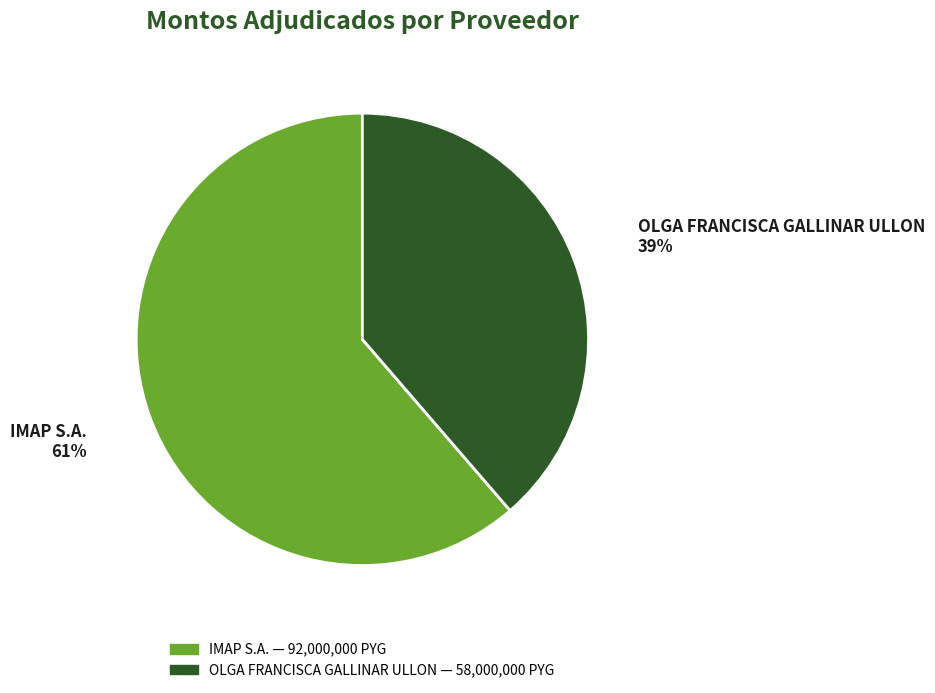

Which category has the biggest portion of the pie?

IMAP S.A.